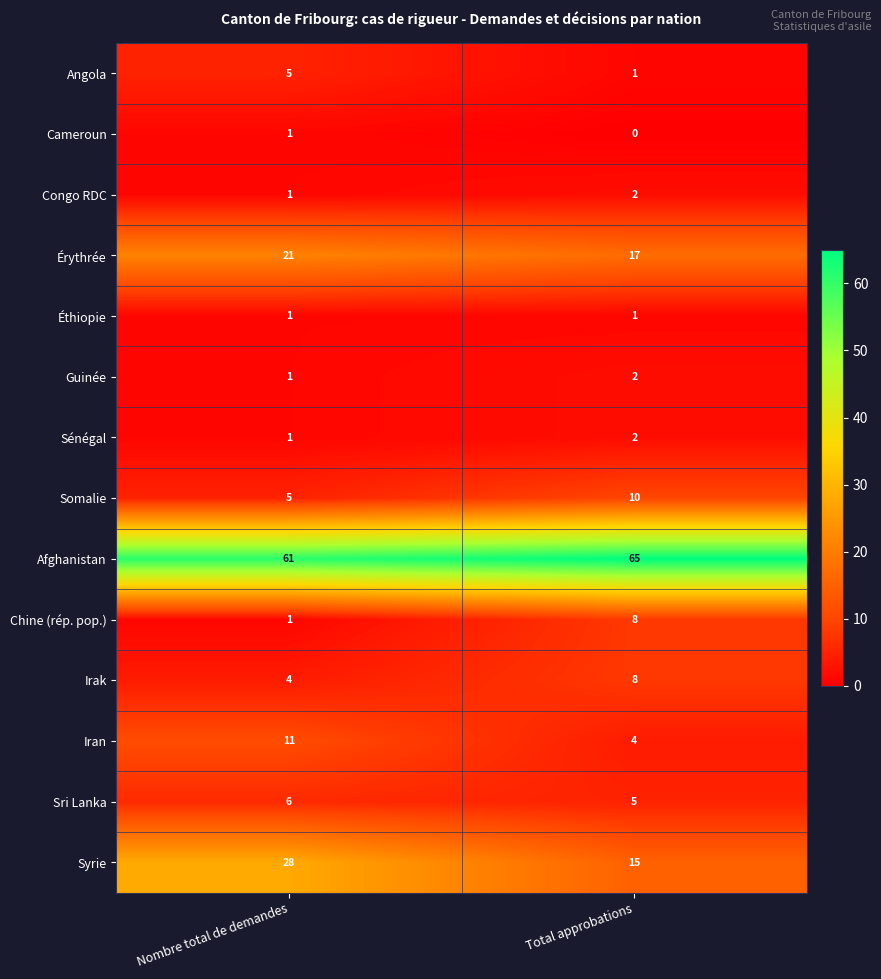

Which series has the largest total across all categories?

Afghanistan